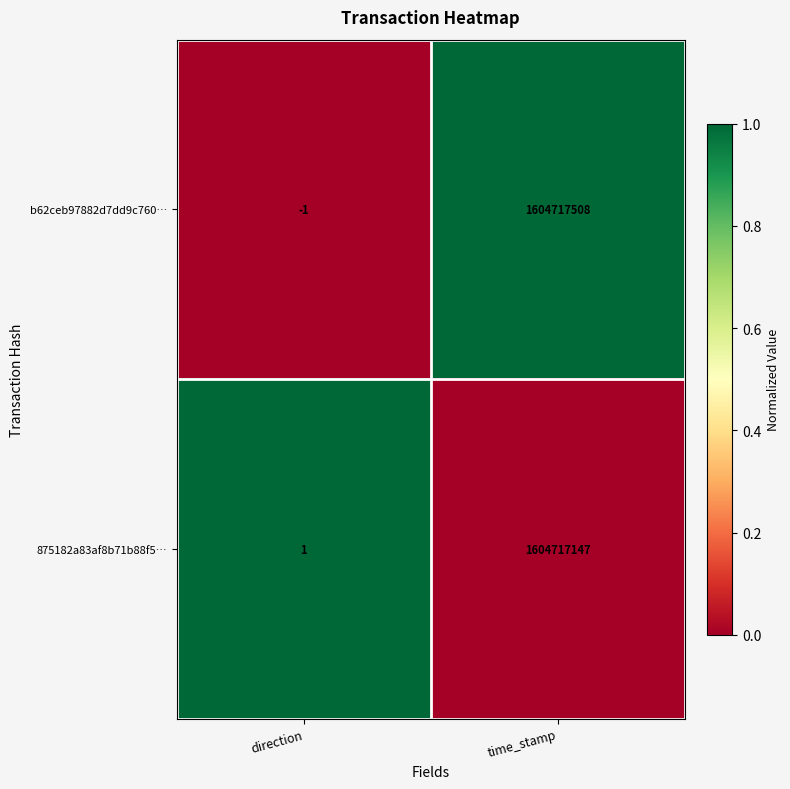

At how many categories does at least one series exceed 0?

2